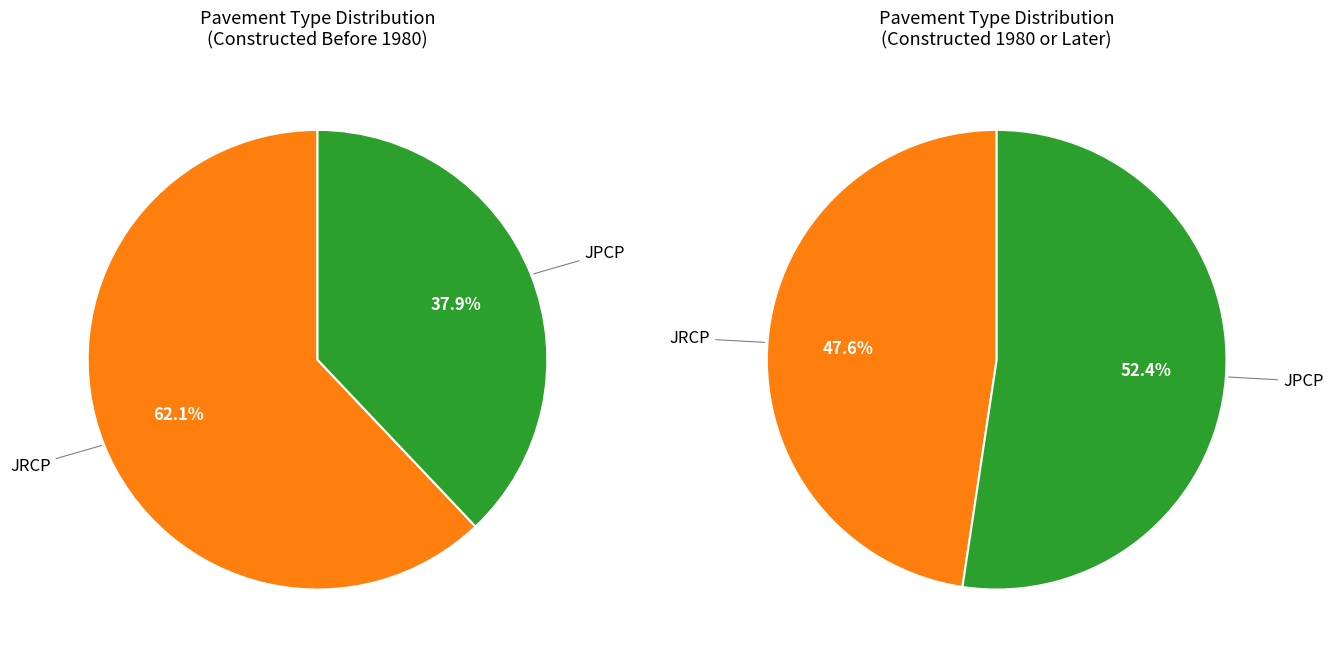

What is the total percentage of JPCP and JRCP?

100.0%